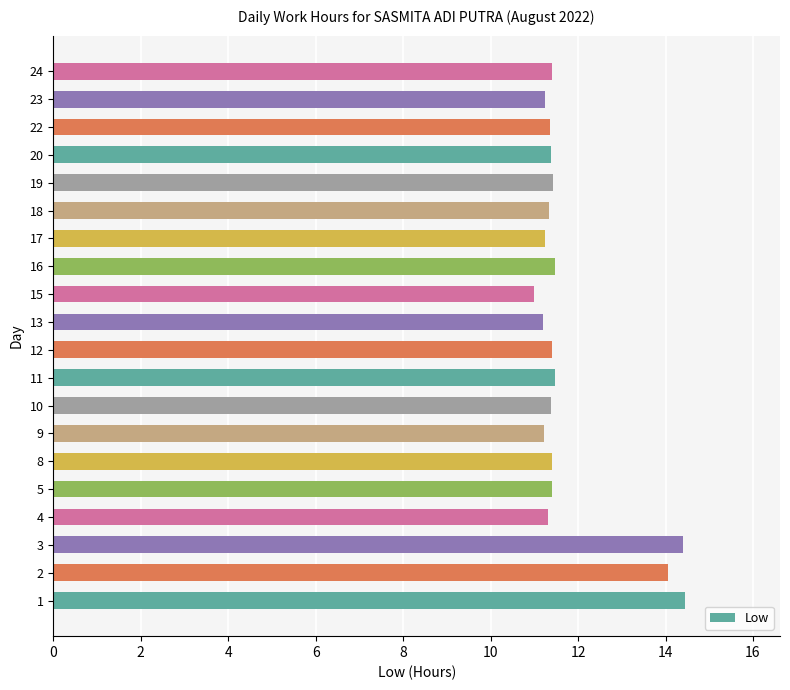

What value does the data have at 10?

11.4